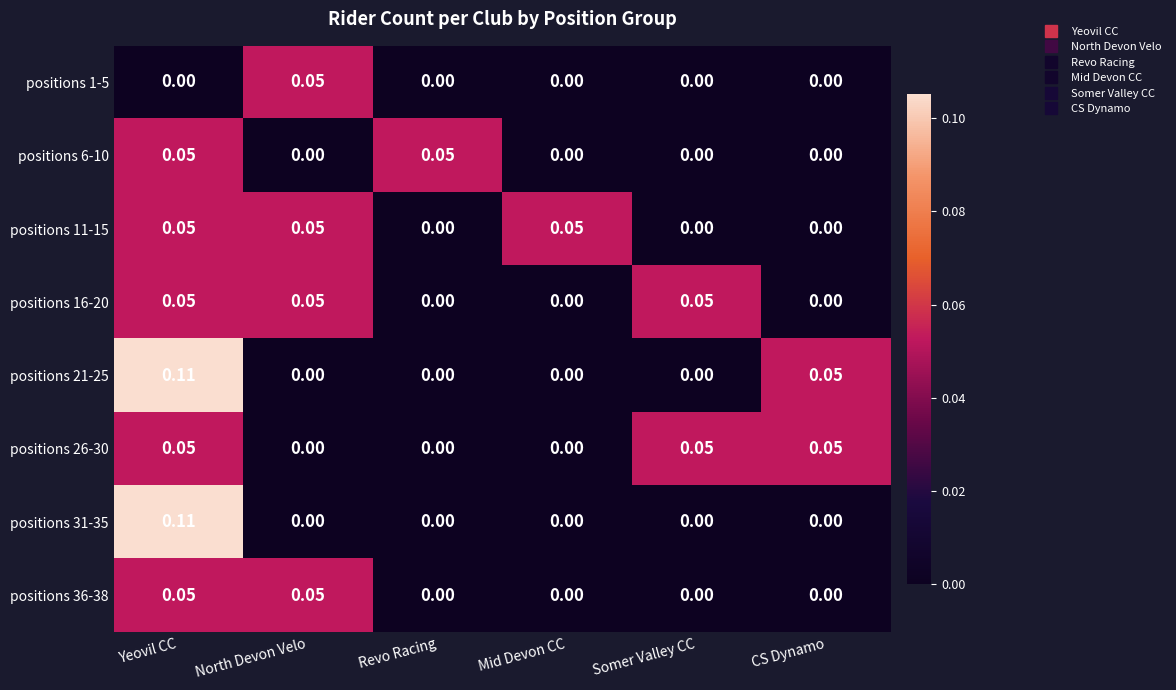

At which category is the sum across all series the highest?

Yeovil CC